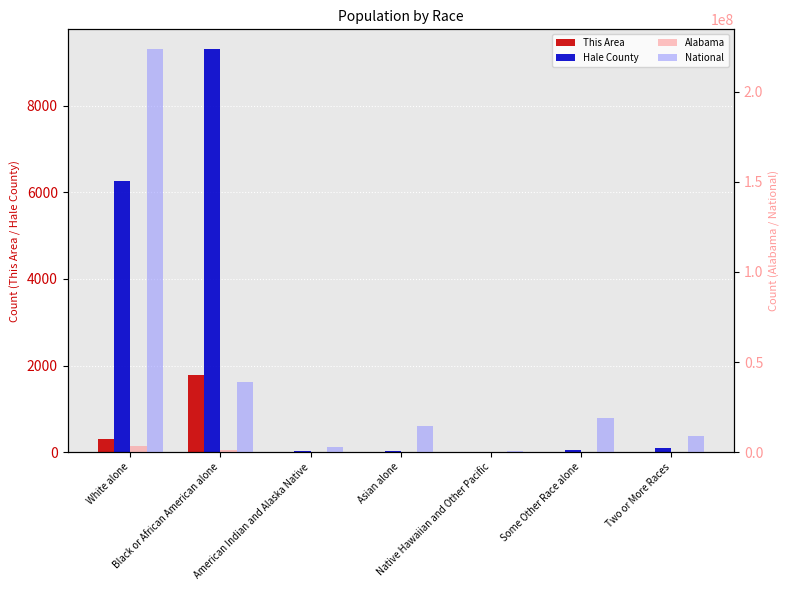

What value does the National series have at Two or More Races?

9009073